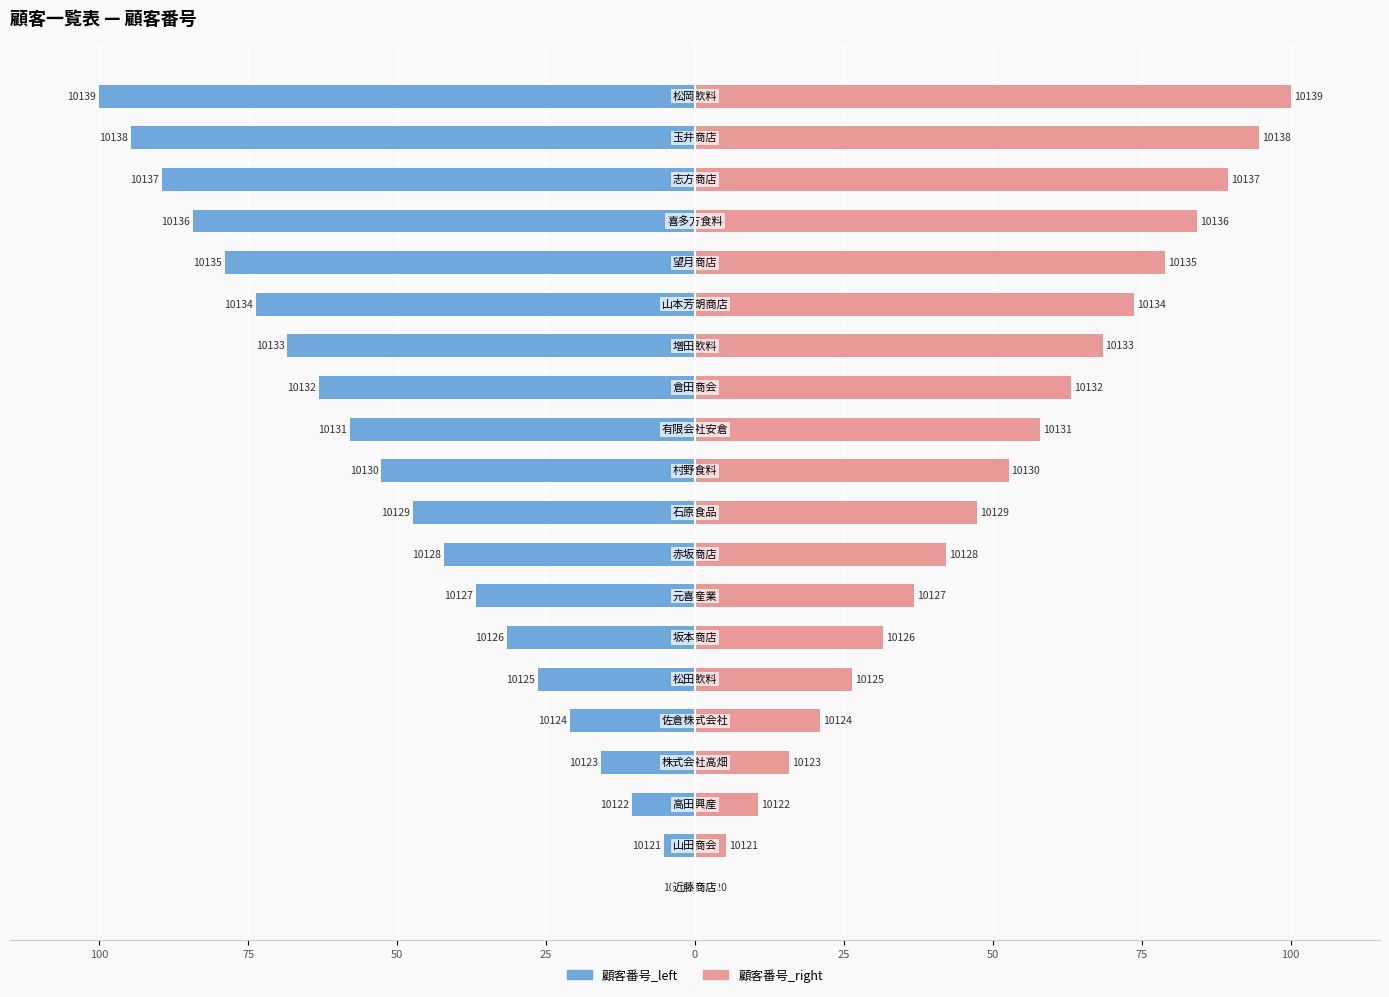

How many distinct data groups are displayed?

2